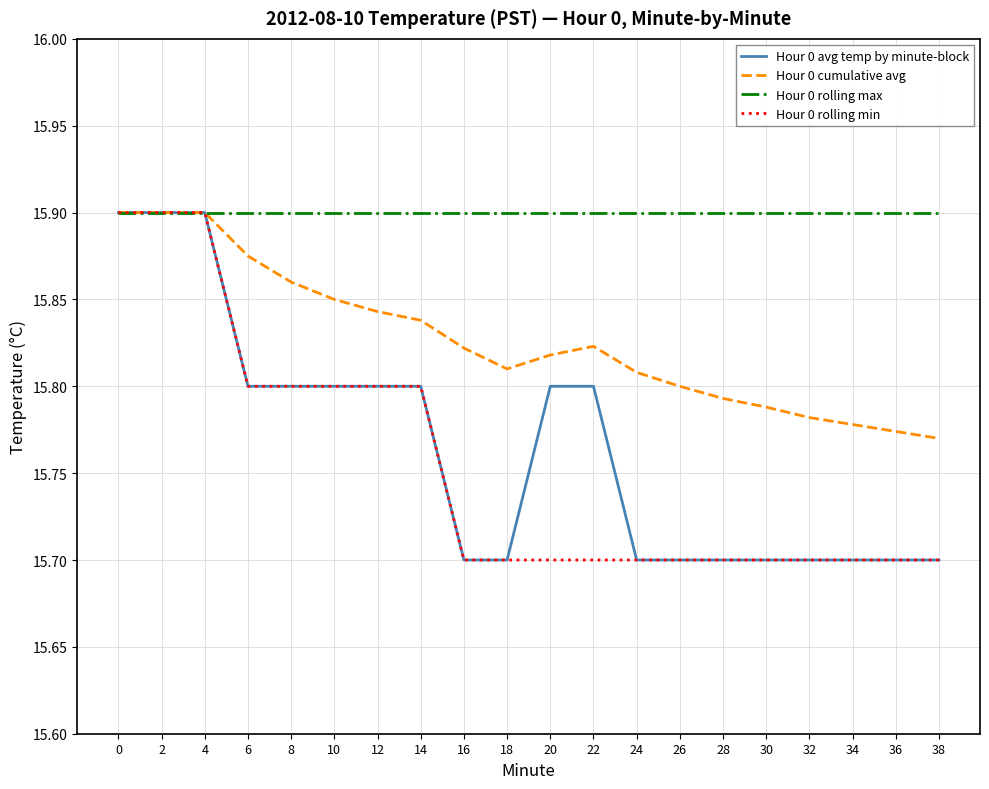

What is the smallest value displayed?

15.7